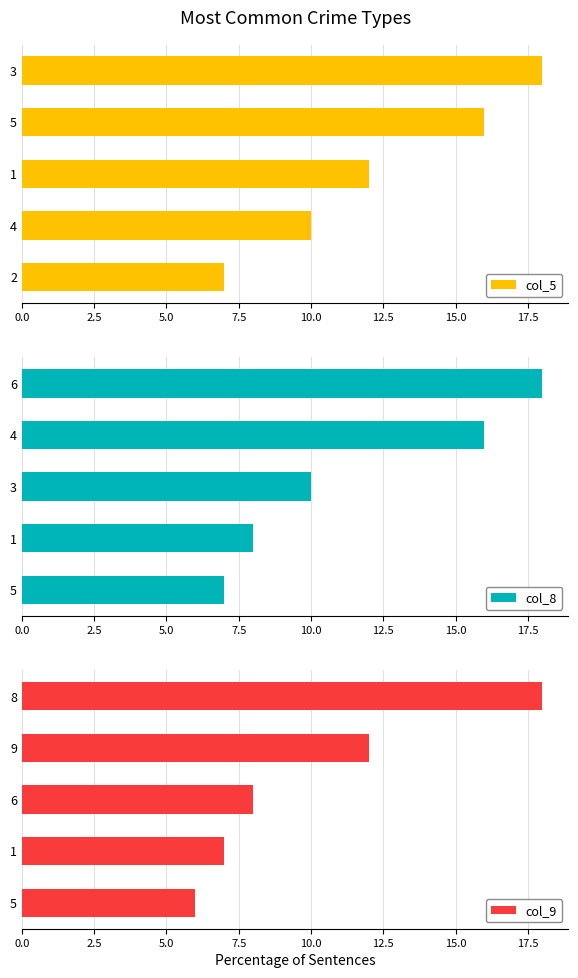

What is the difference between the col_9 values at 1 and 8?

11